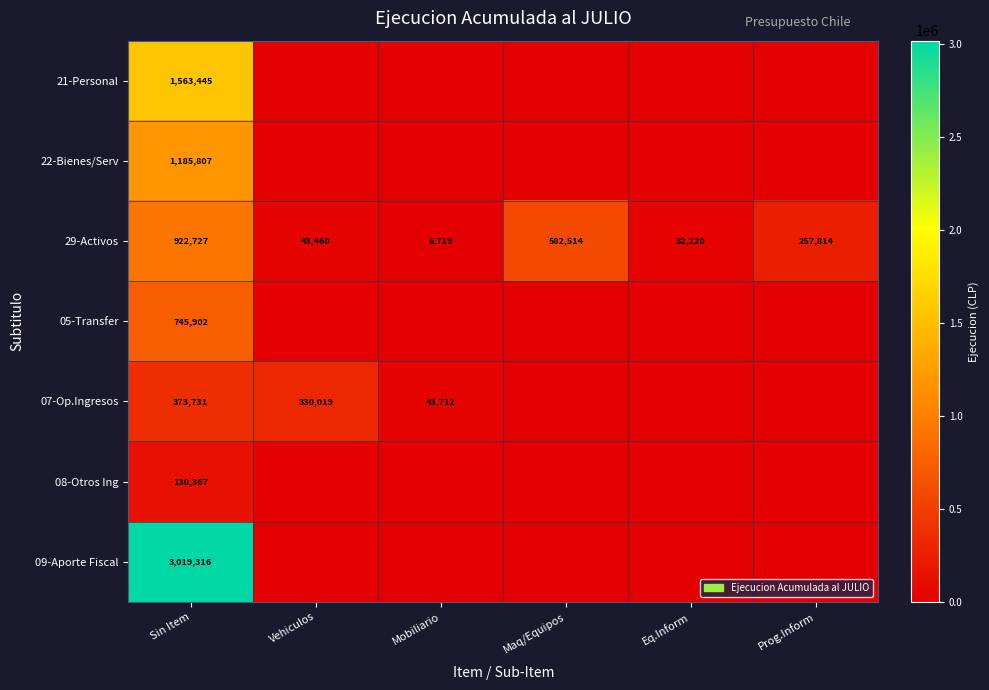

Rank the categories by 29-Activos value from highest to lowest.

Sin Item, Maq/Equipos, Prog.Inform, Vehiculos, Eq.Inform, Mobiliario